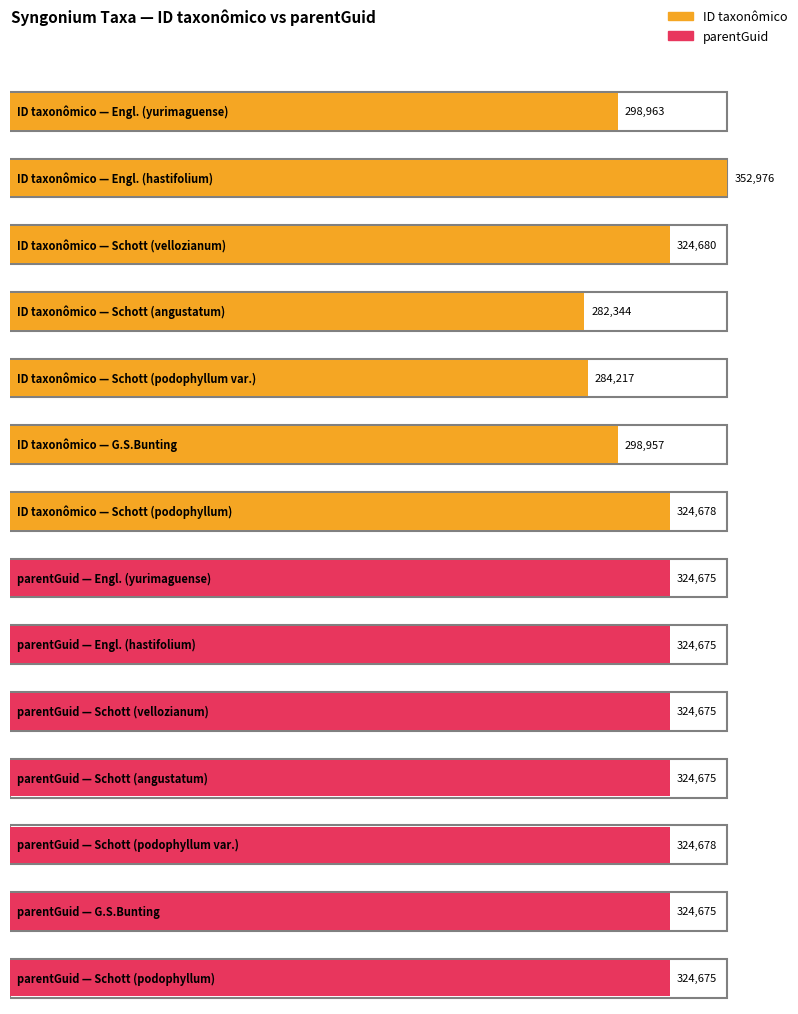

Where does the ID taxonômico series first go above 298963?

Engl.